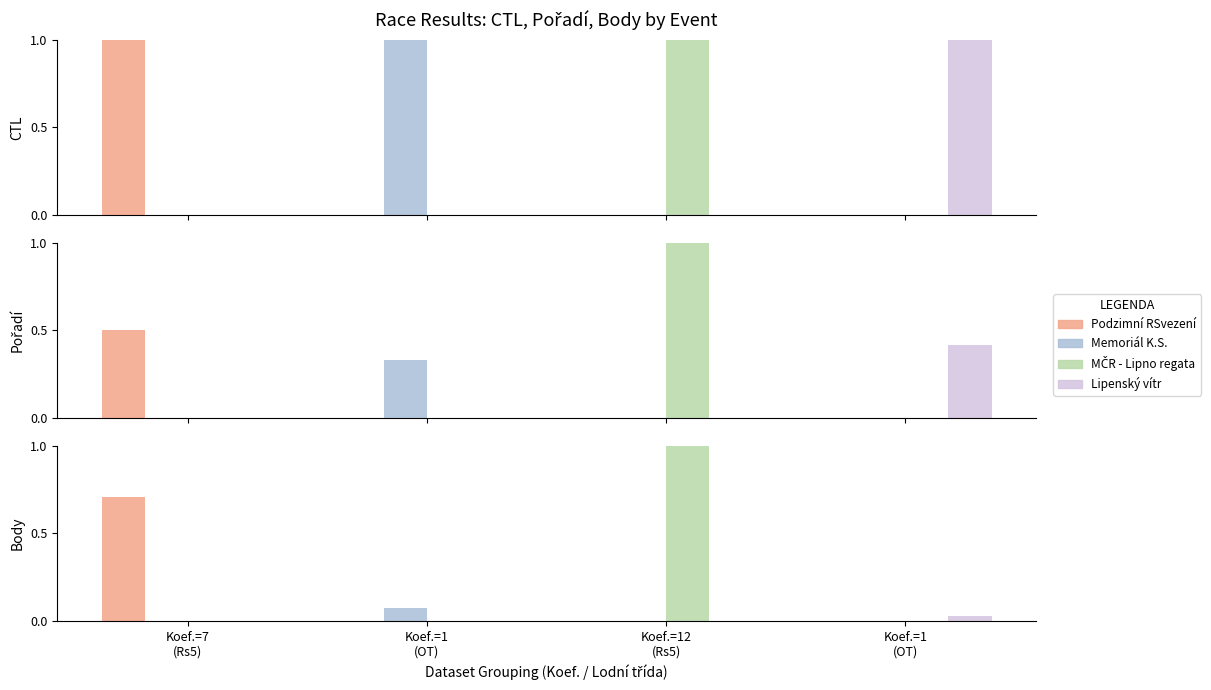

What is the approximate value of Memoriál K.S. at Koef.=1
(OT)?

1.0